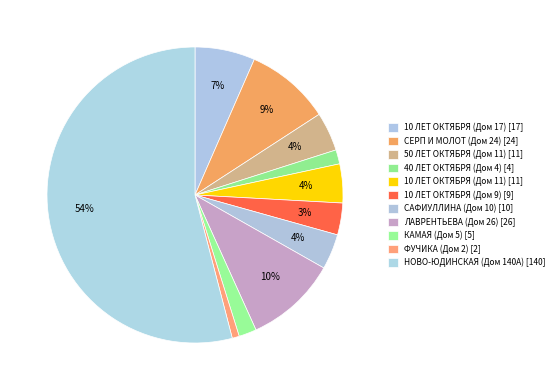

How many segments does this pie chart have?

11